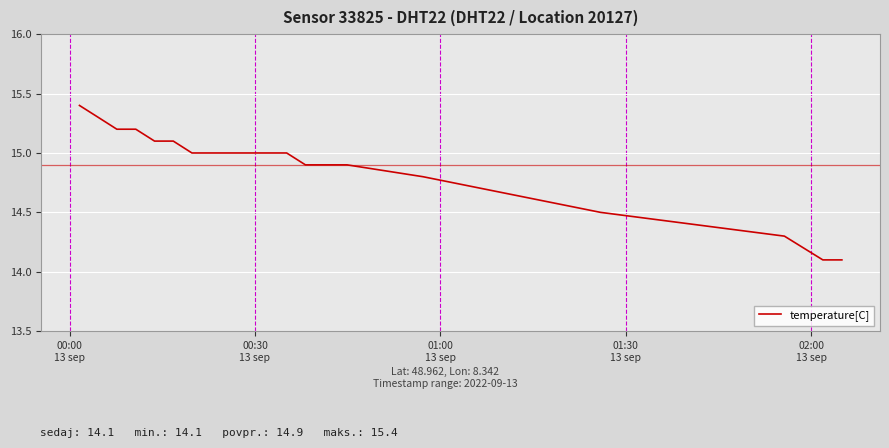

What is the difference between the maximum and minimum values?

1.3